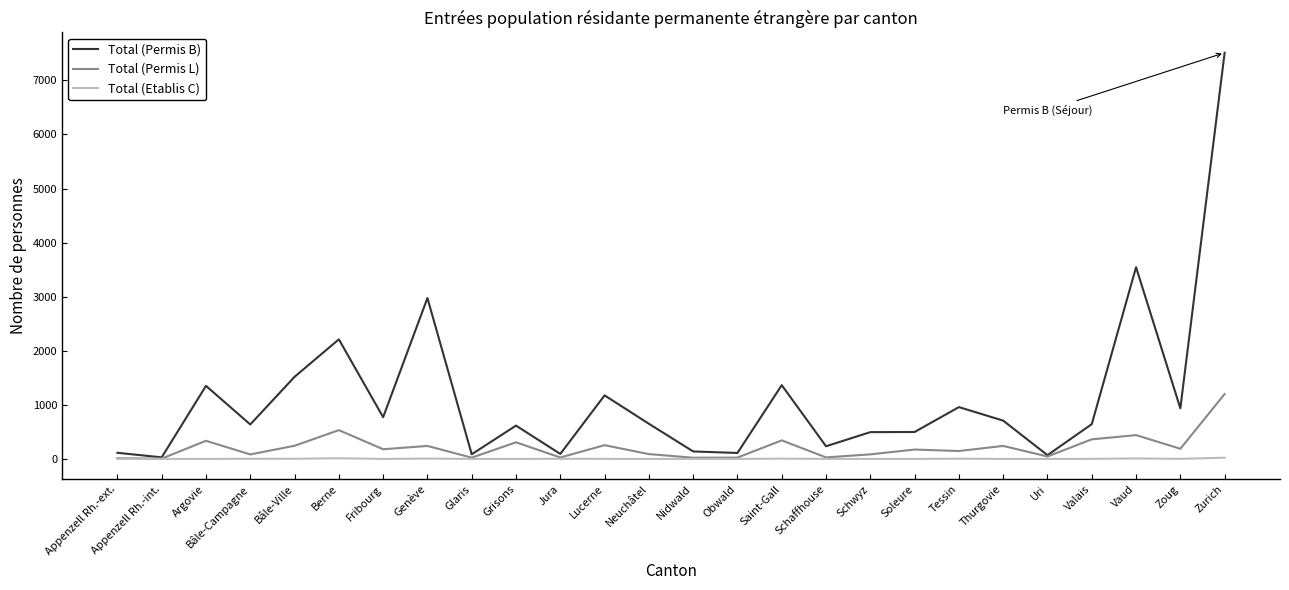

What is the highest value of the Total (Permis L) series?

1200